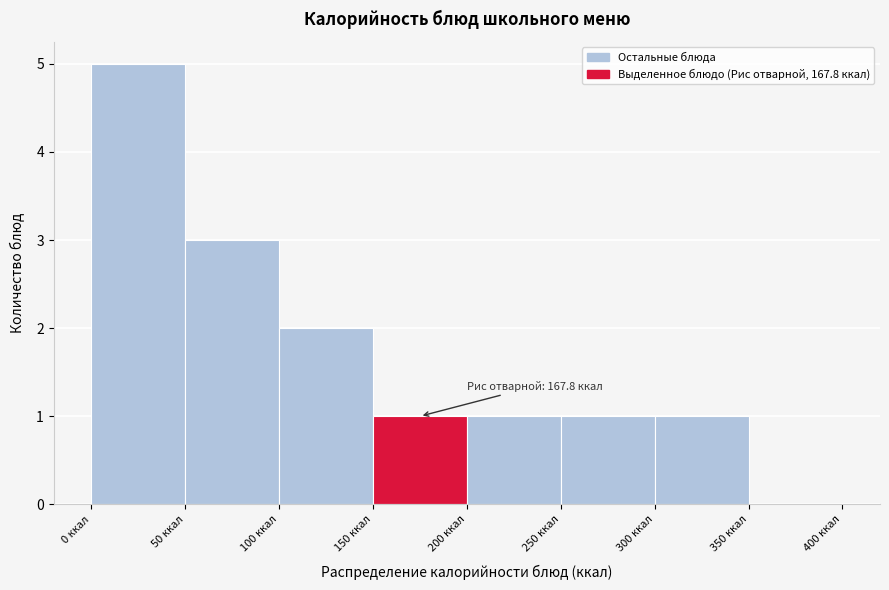

Which range on the x-axis has the tallest bar?

0 to 50